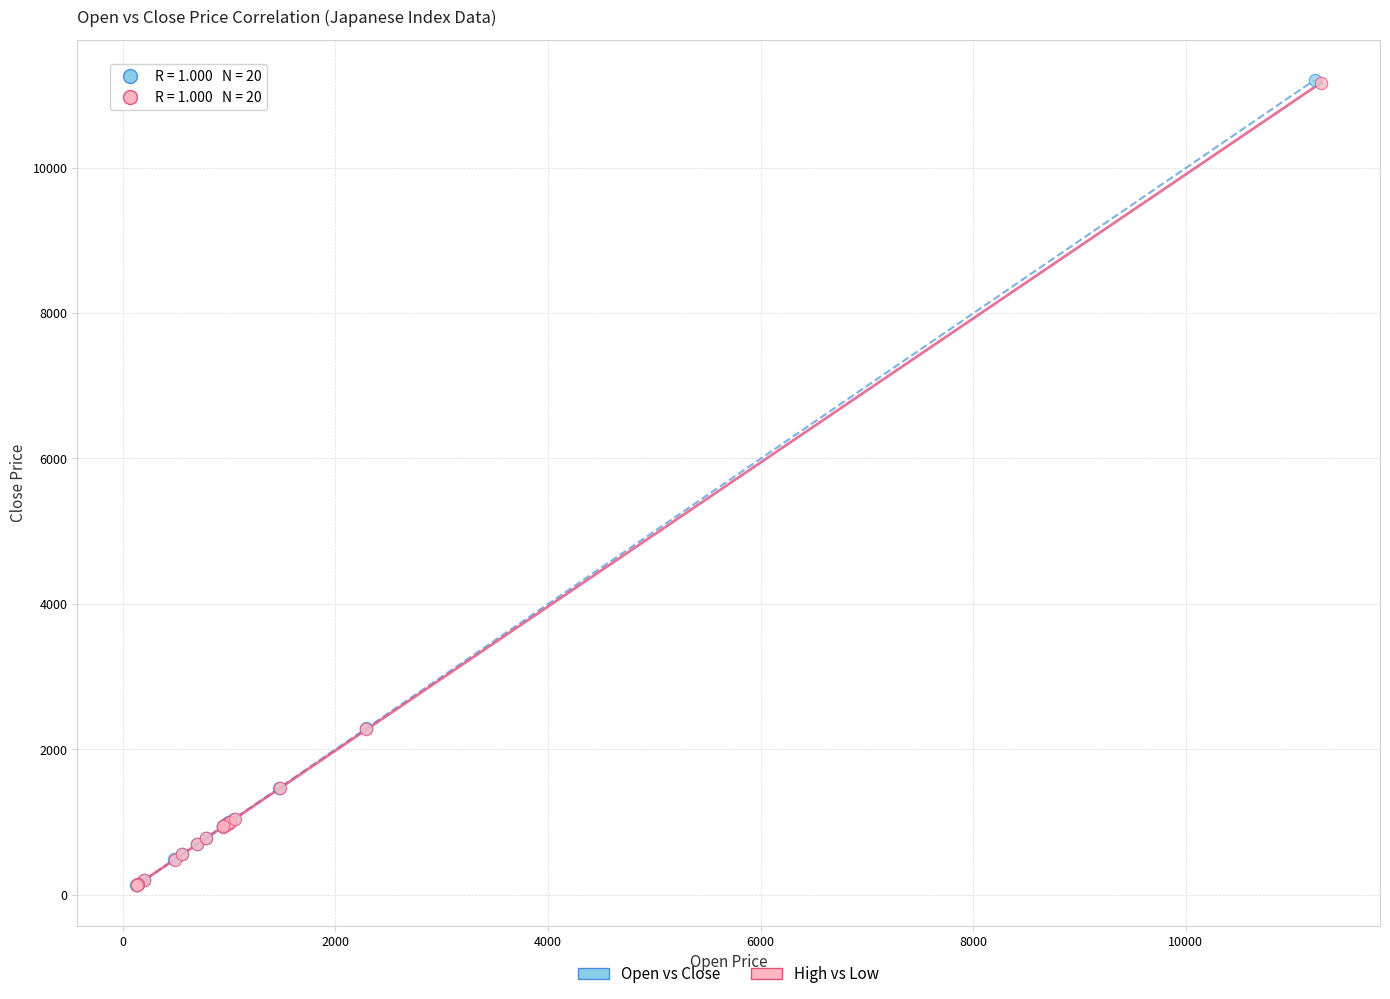

Which series has the largest Y range (max minus min)?

Open vs Close